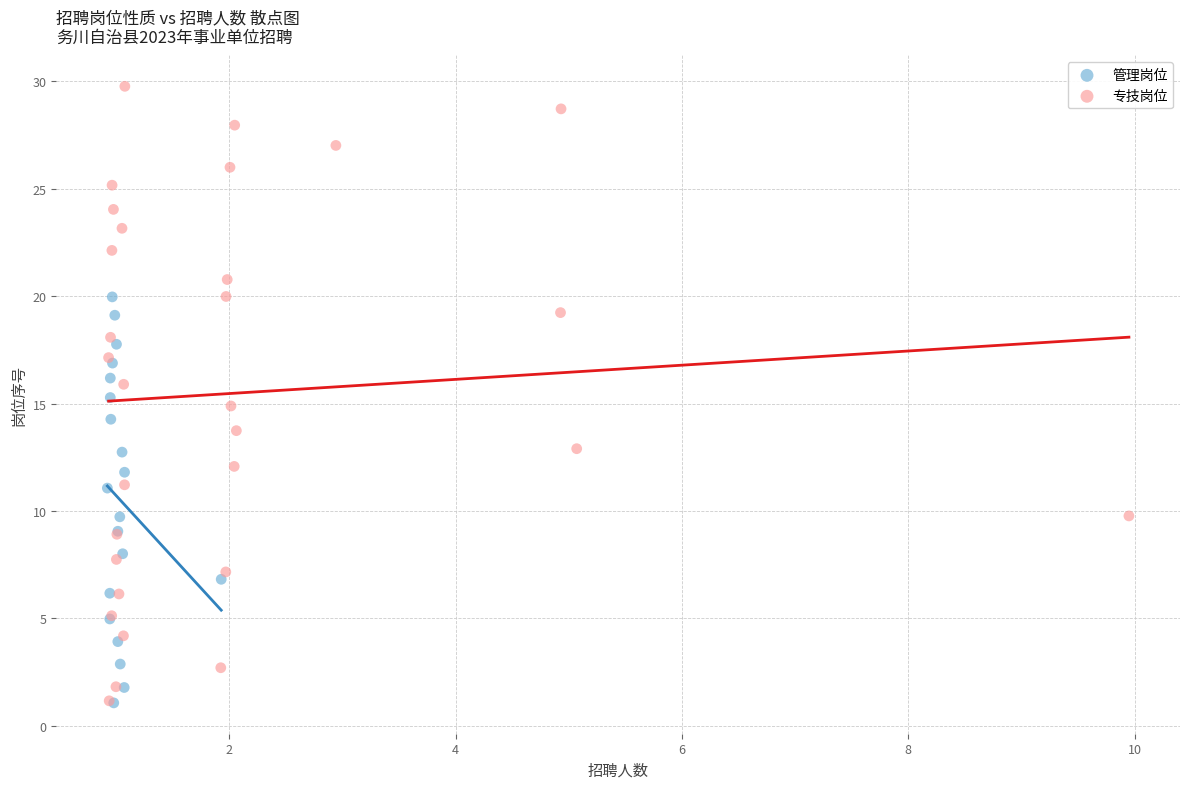

Which series reaches the maximum Y coordinate?

专技岗位